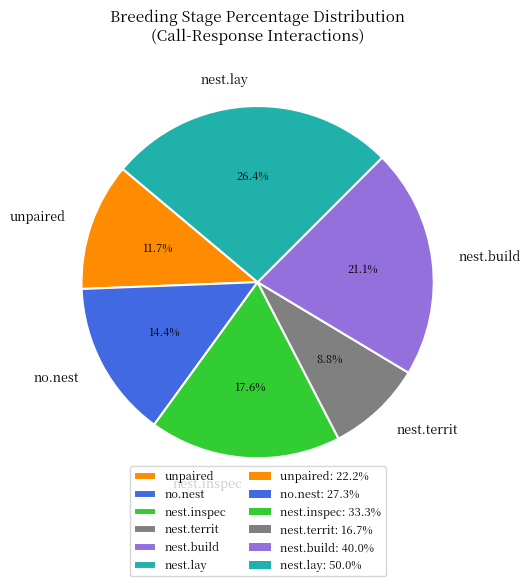

Is there a majority slice in this chart?

No